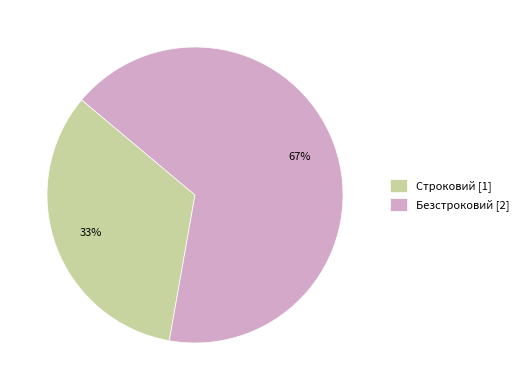

To the nearest percent, what portion does Строковий represent?

33%